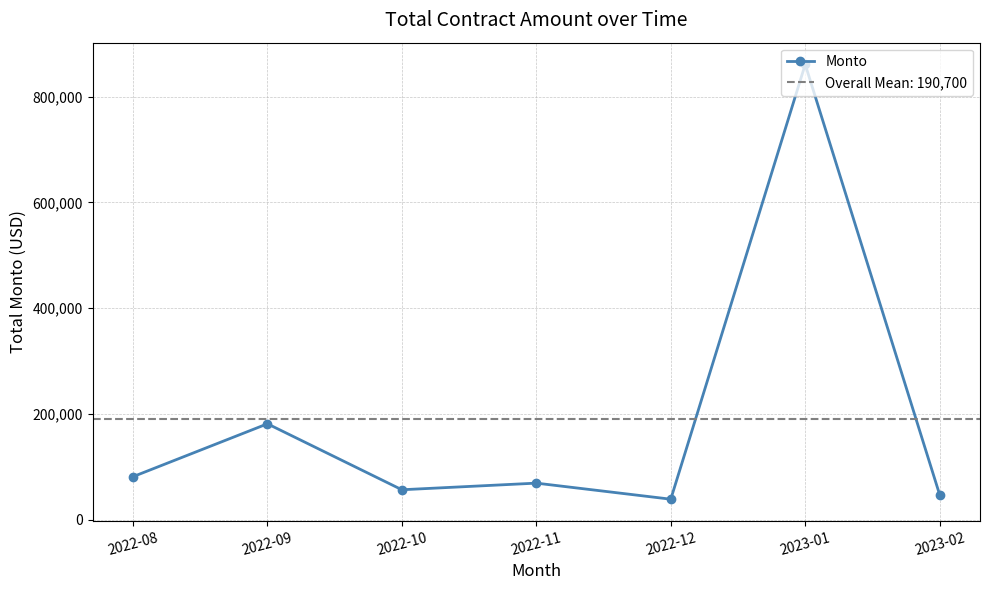

Reading right to left, list all the values displayed in this chart.

2023-02=47146.4	2023-01=860933.8	2022-12=38683.1	2022-11=69064.3	2022-10=56532.3	2022-09=181271.0	2022-08=81271.0